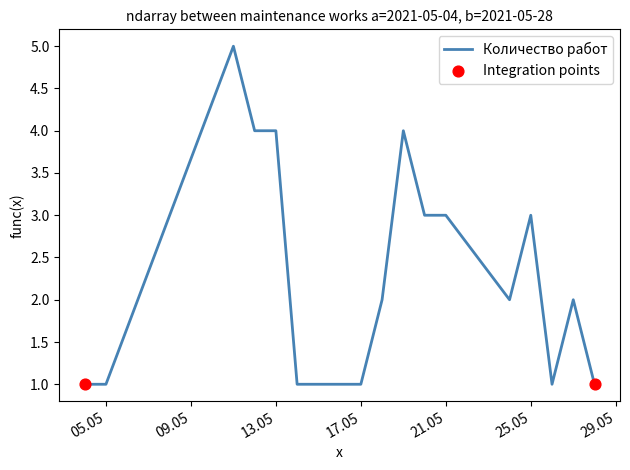

What is the greatest value displayed?

5